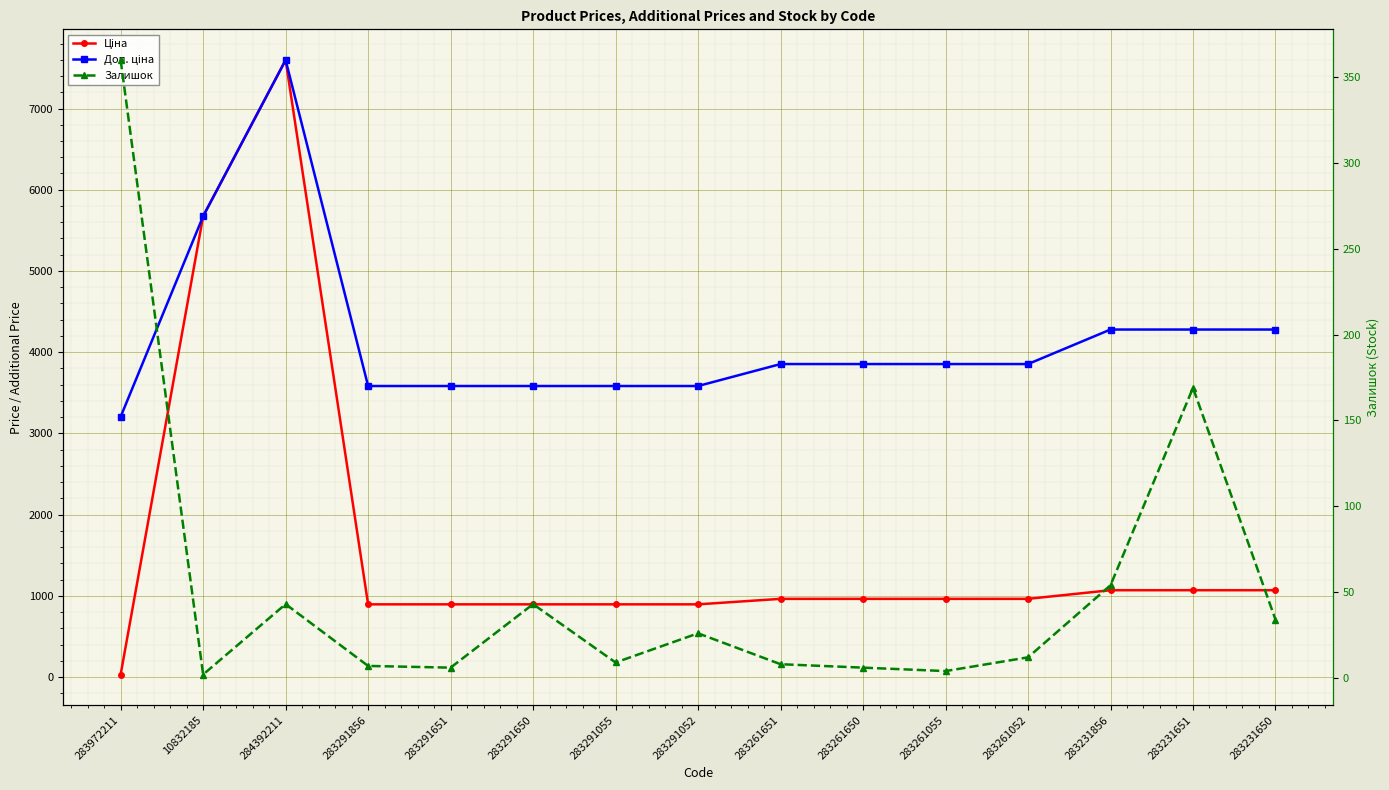

The Ціна series shows 963.5 at 283261052. True or false?

True